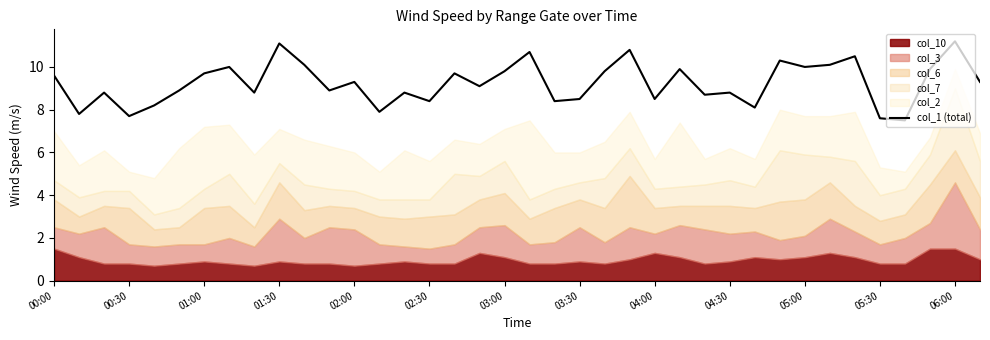

How many points are higher than both their immediate neighbors (excluding endpoints)?

13